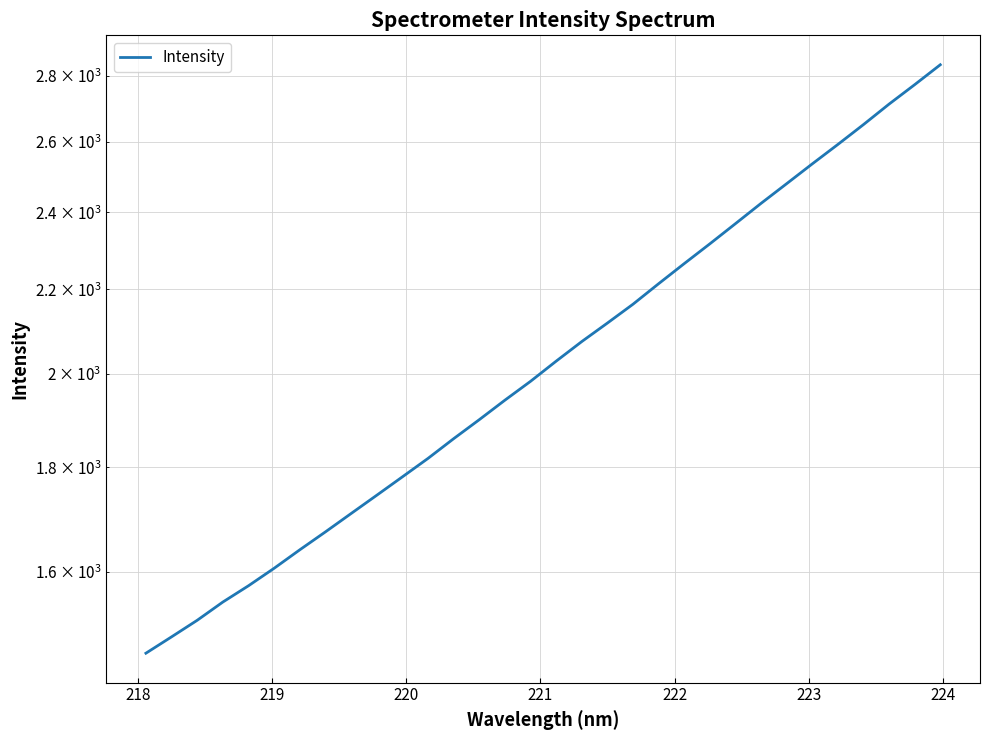

True or false: the data has more than 2 interior local peaks.

False